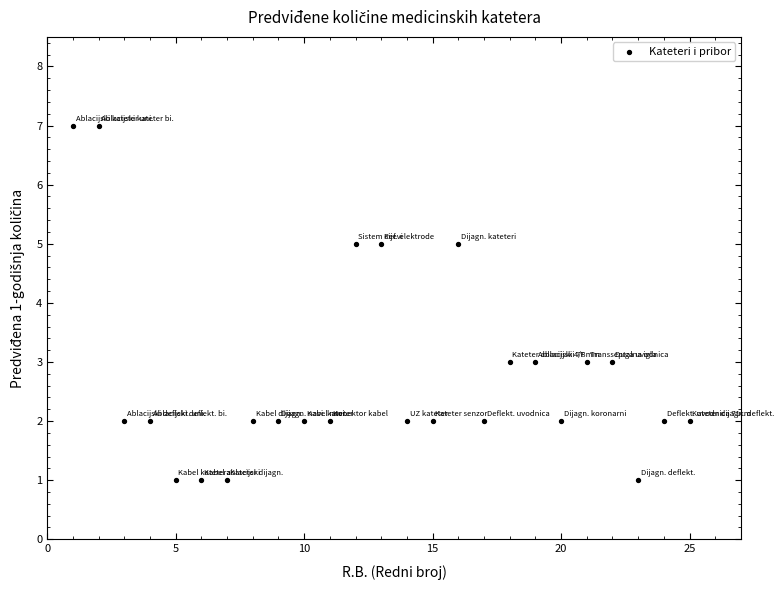

What is the range of Y values (max minus min)?

6